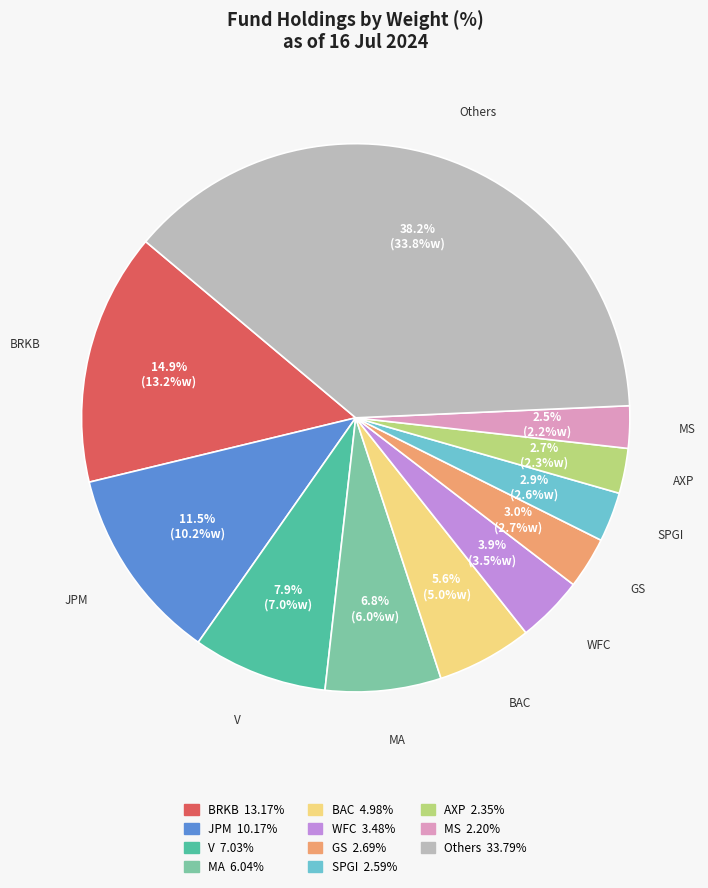

Is there a majority slice in this chart?

No